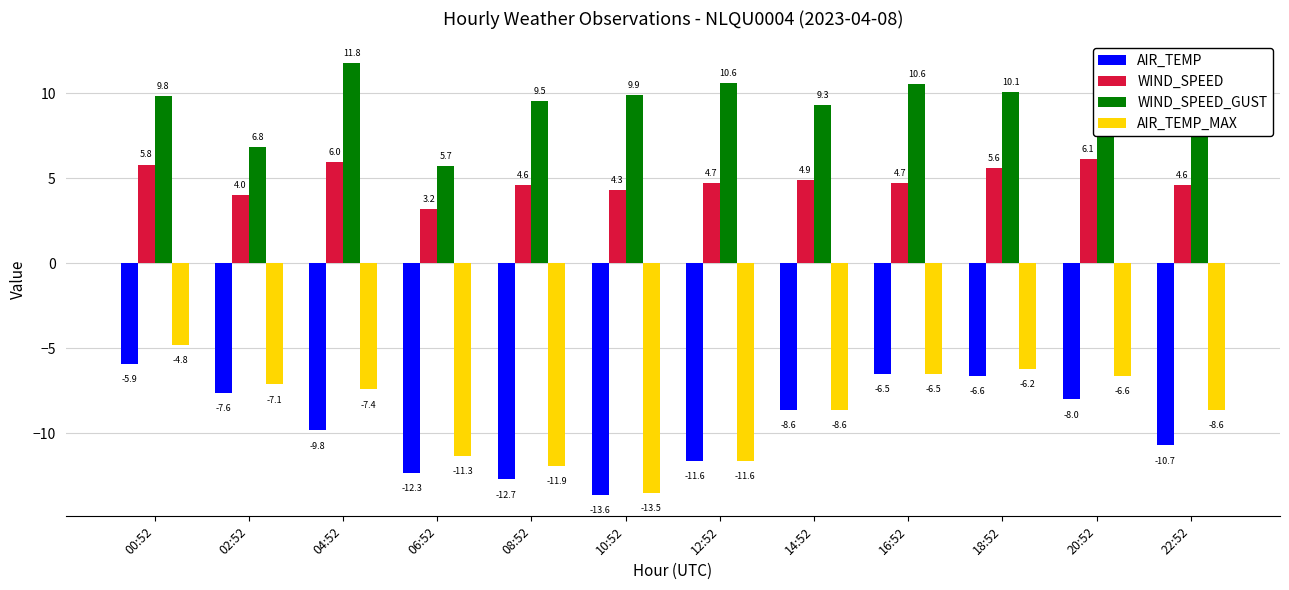

At how many categories does at least one series exceed -4?

12